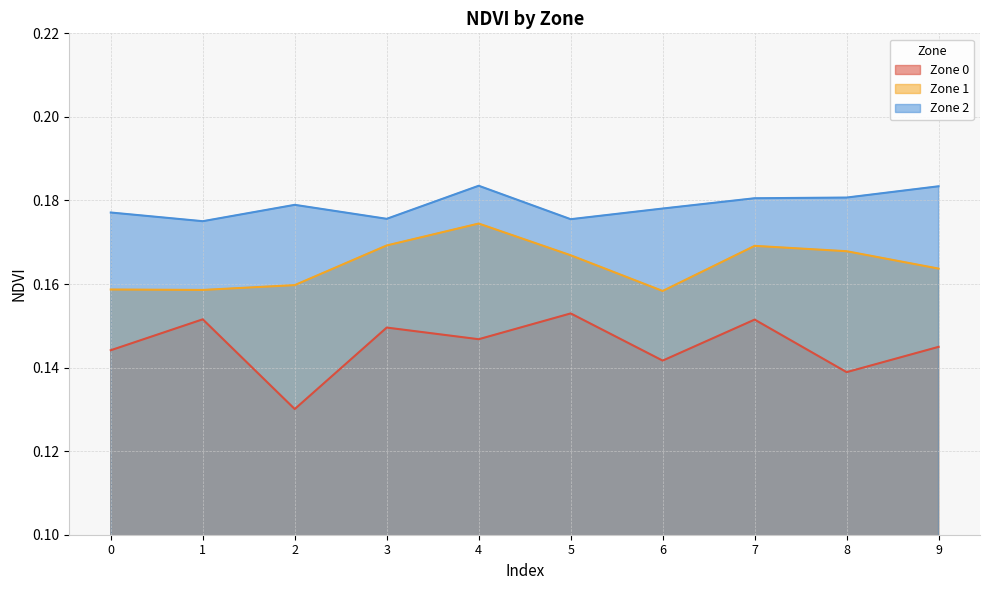

What is the sum of all Zone 0 values?

1.5